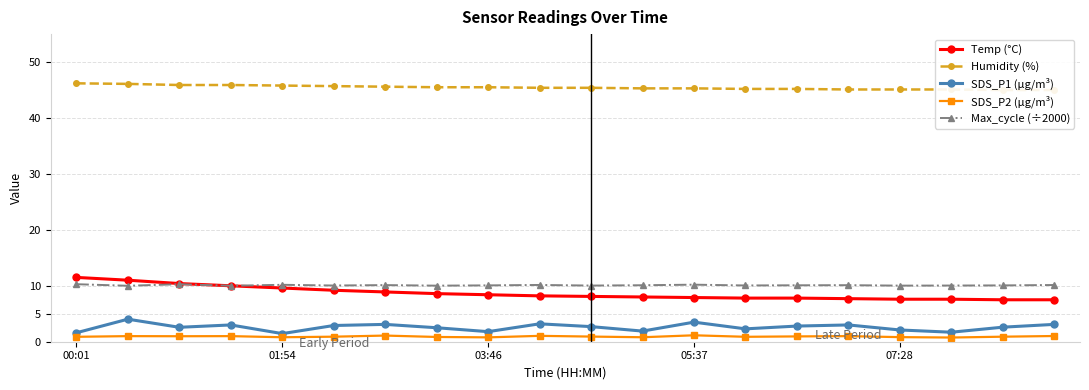

Is it true that Temp (°C) equals 7.5 at 19?

True